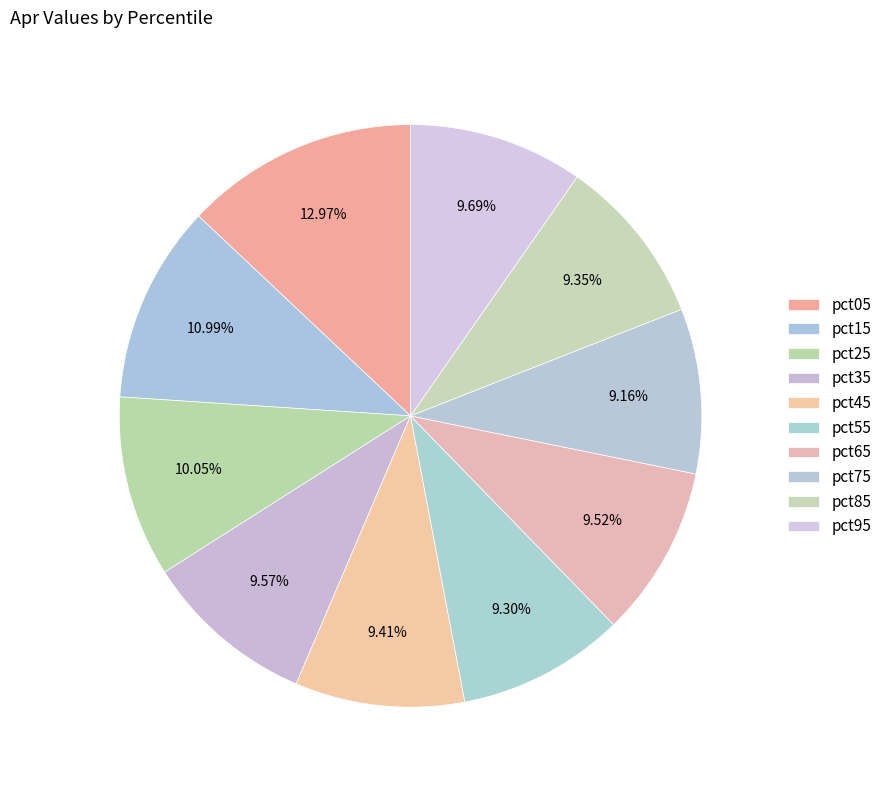

Is there any slice that represents more than half of the pie?

No